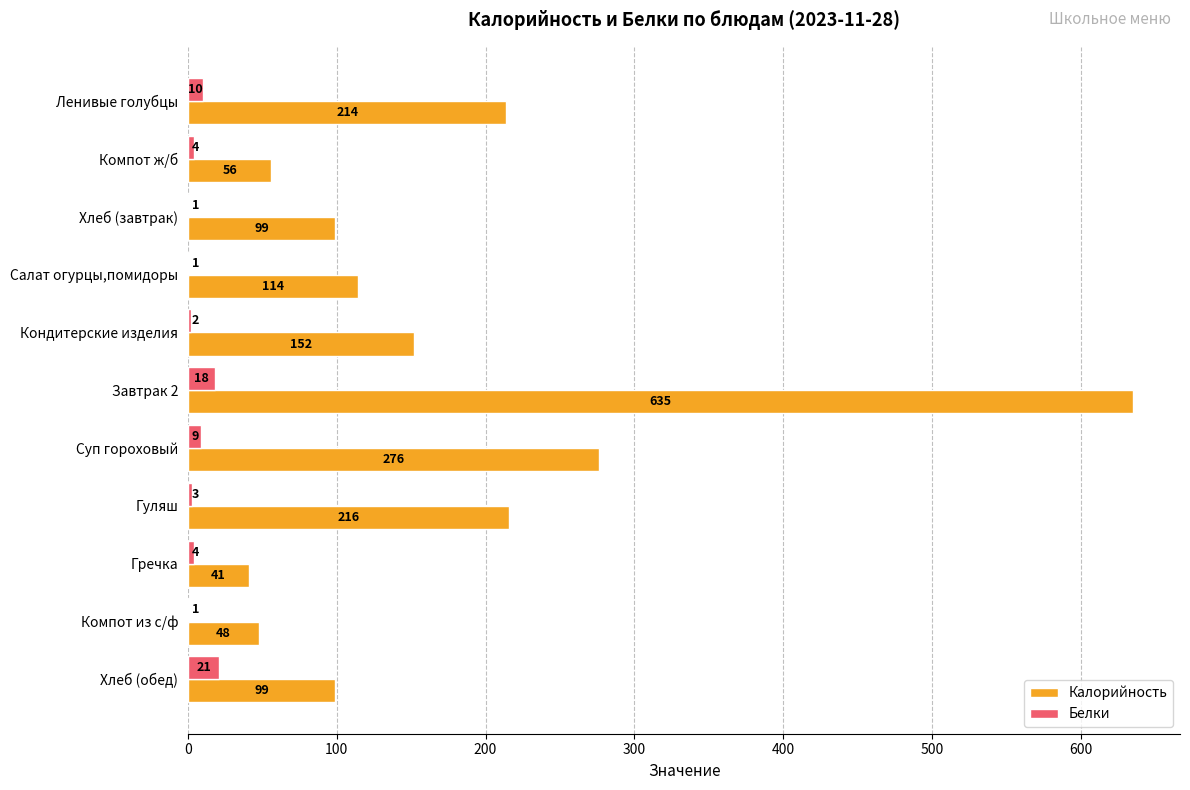

At which label is Белки closest to 11?

Ленивые голубцы